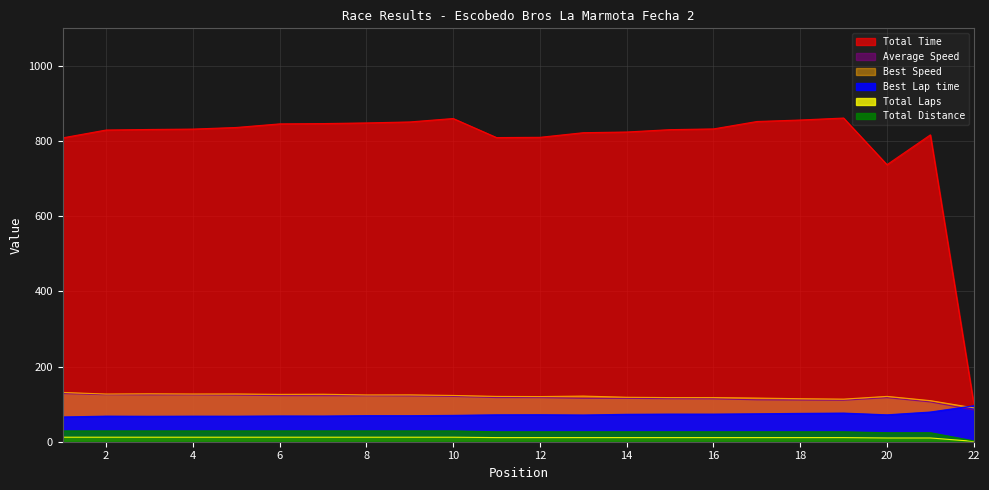

How many lines are shown in the chart?

6